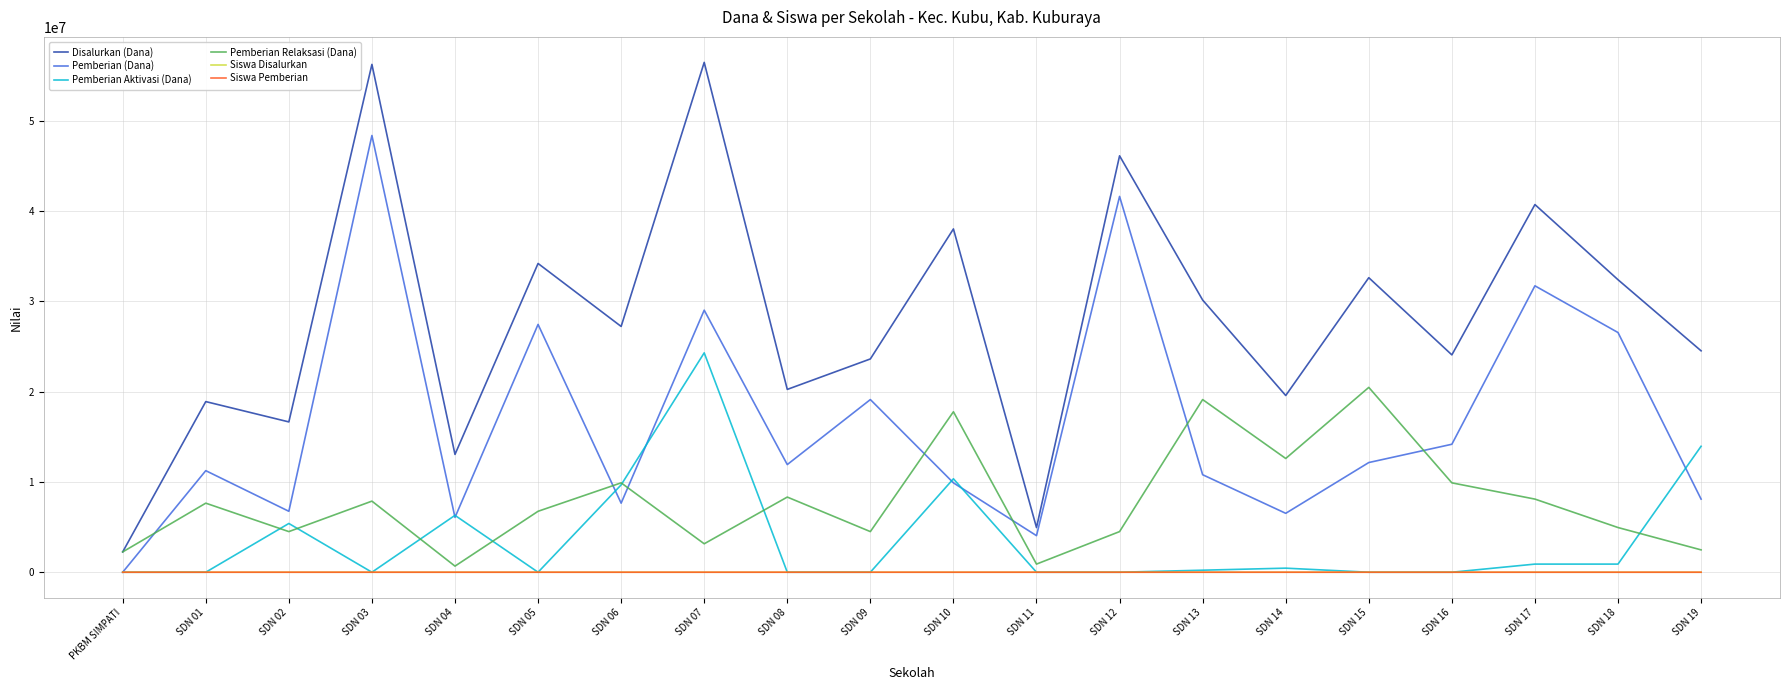

What position from the right is SDN 09?

11